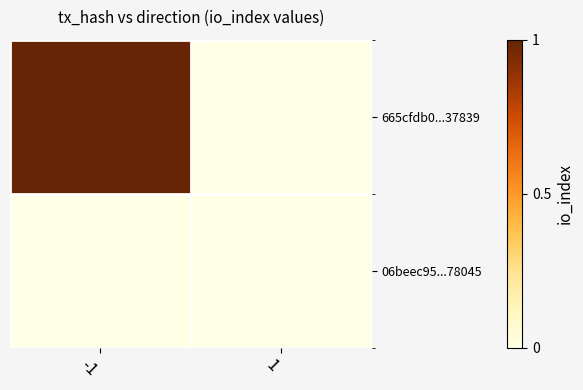

At how many categories does at least one series exceed 0?

1